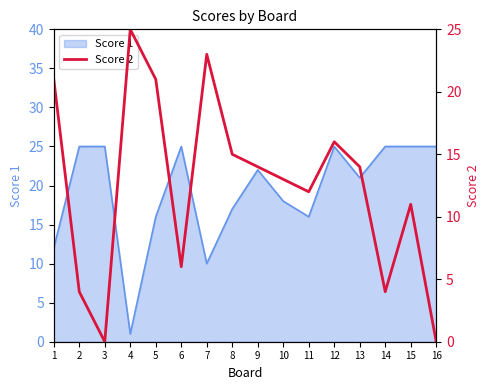

True or false: Score 1 has a value of 17 at 8.

True